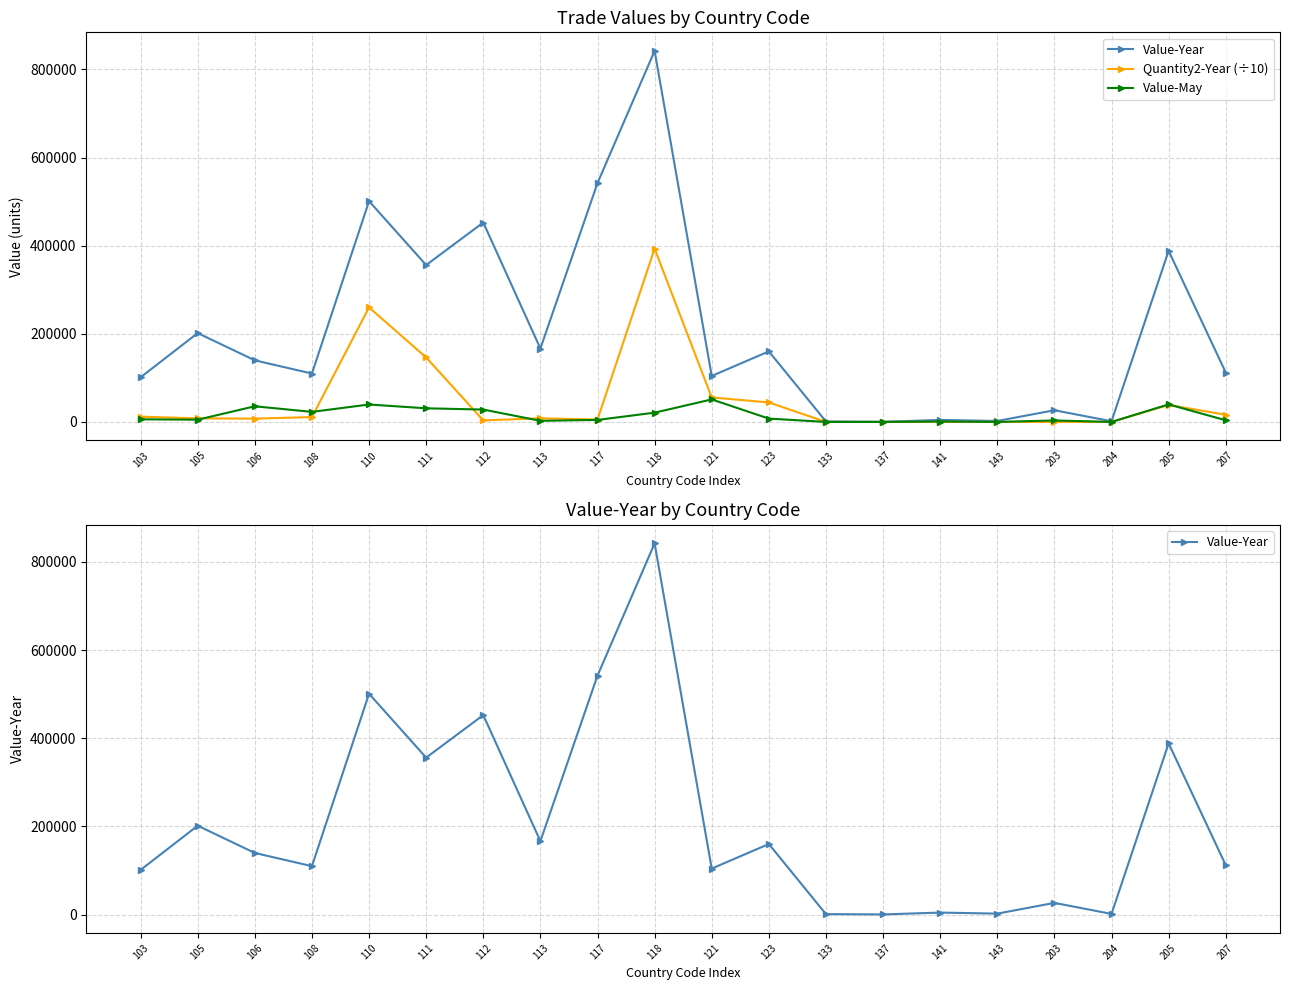

What is the sum of all Quantity2-Year (÷10) values?

1009902.0